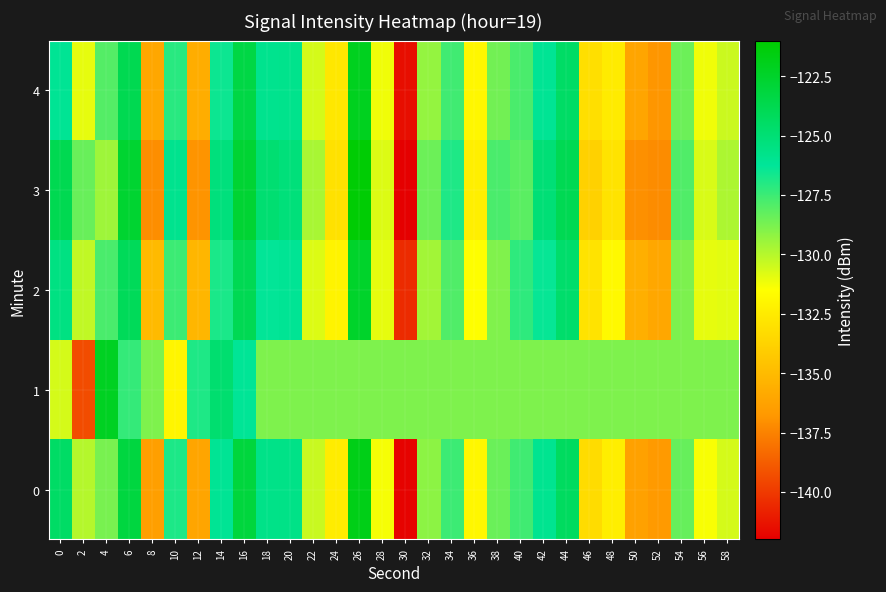

Which has a higher value, 18 or 28?

18